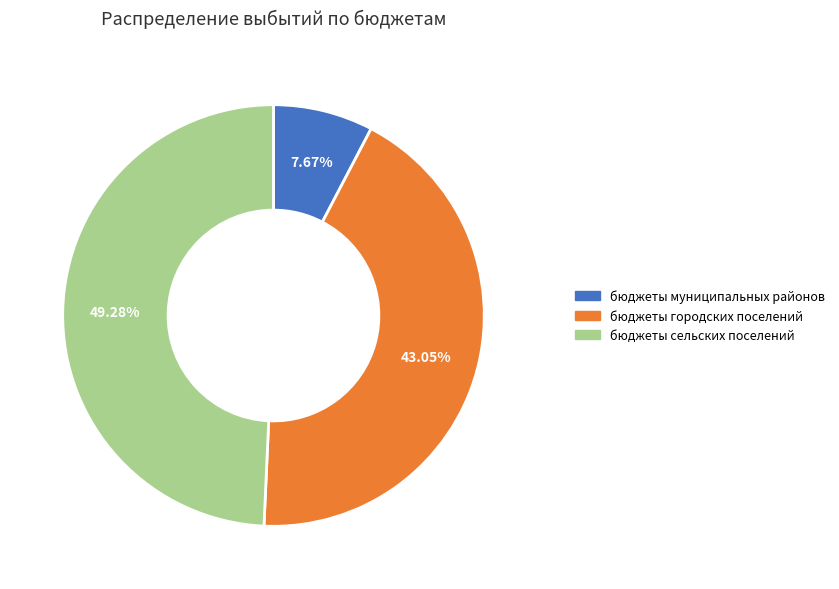

Does бюджеты сельских поселений represent more than half of the total?

No